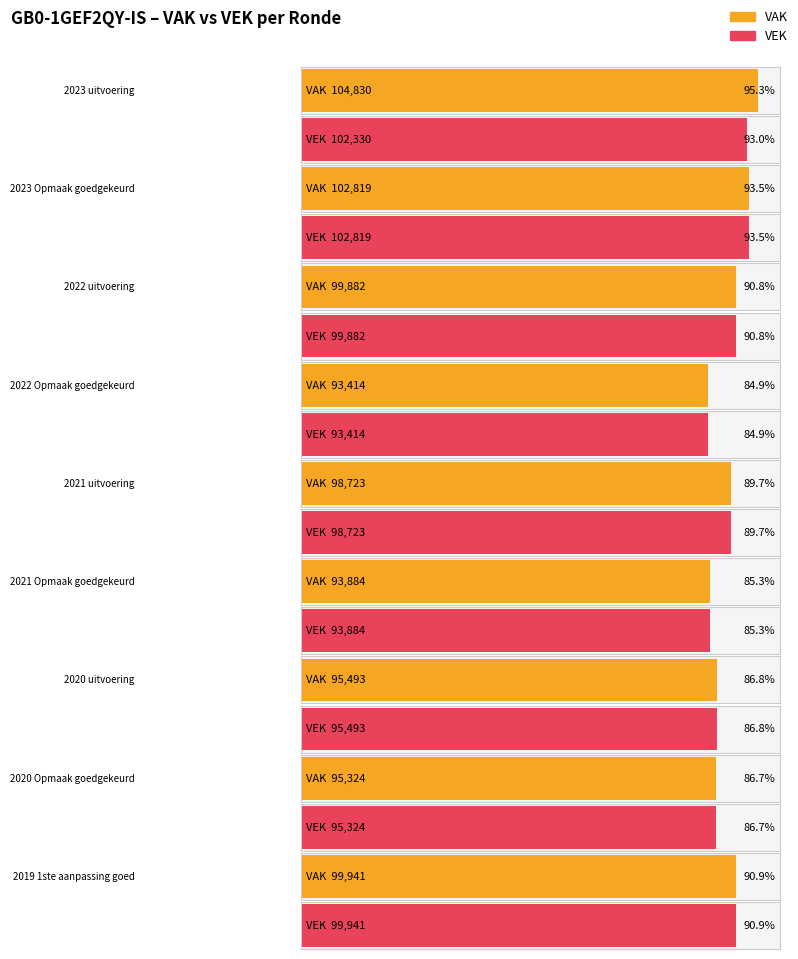

Where is VAK nearest to the value 99122?

2021 uitvoering